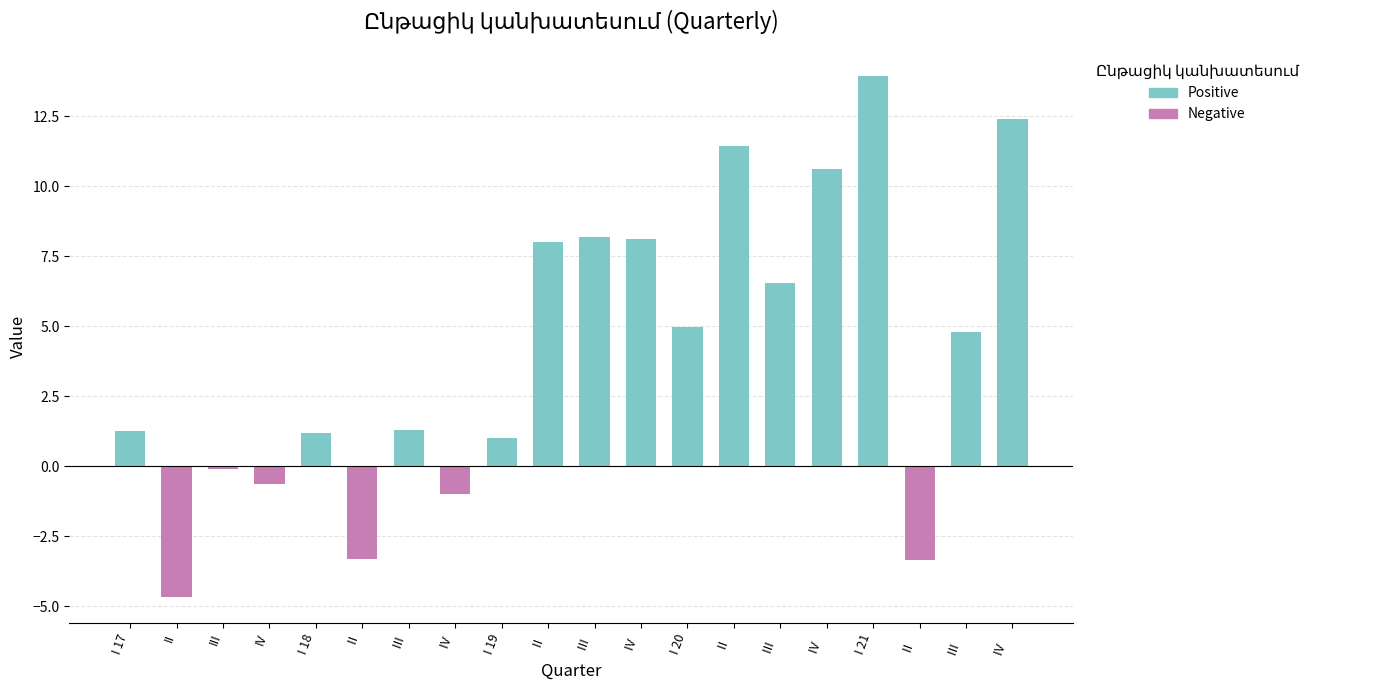

Which label corresponds to the smallest value in the chart?

II